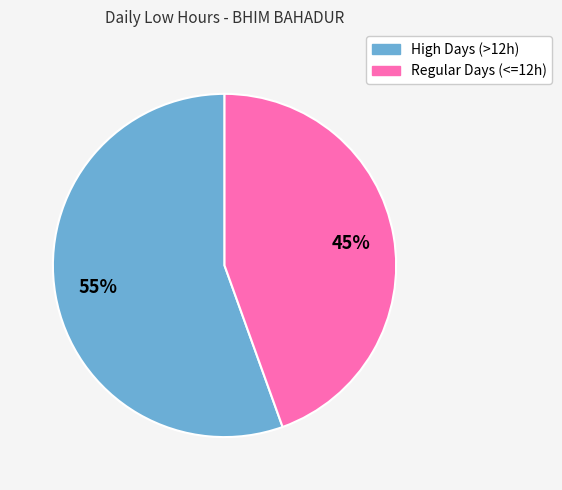

To the nearest percent, what is the average slice percentage?

50%